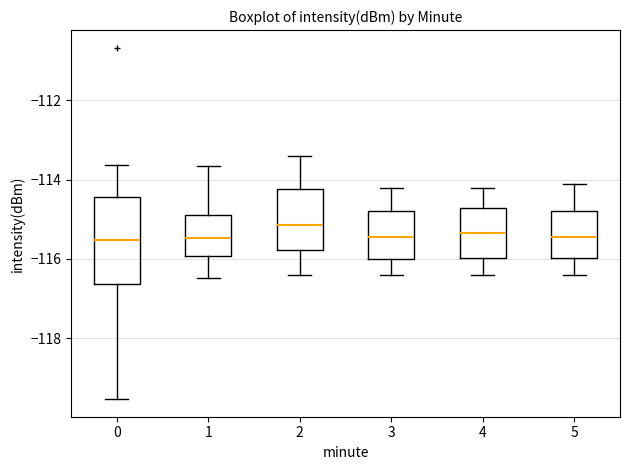

Reading left to right, read every box against the y-axis: the position of its median line, the range the box covers, and the ends of its whiskers. The values are not printed on the chart, so give them approximately, as read against the axis.

0: median -115.6, box -116.6 to -114.4, whiskers -119.6 to -113.6
1: median -115.4, box -116.0 to -115.0, whiskers -116.4 to -113.6
2: median -115.2, box -115.8 to -114.2, whiskers -116.4 to -113.4
3: median -115.4, box -116.0 to -114.8, whiskers -116.4 to -114.2
4: median -115.4, box -116.0 to -114.8, whiskers -116.4 to -114.2
5: median -115.4, box -116.0 to -114.8, whiskers -116.4 to -114.0